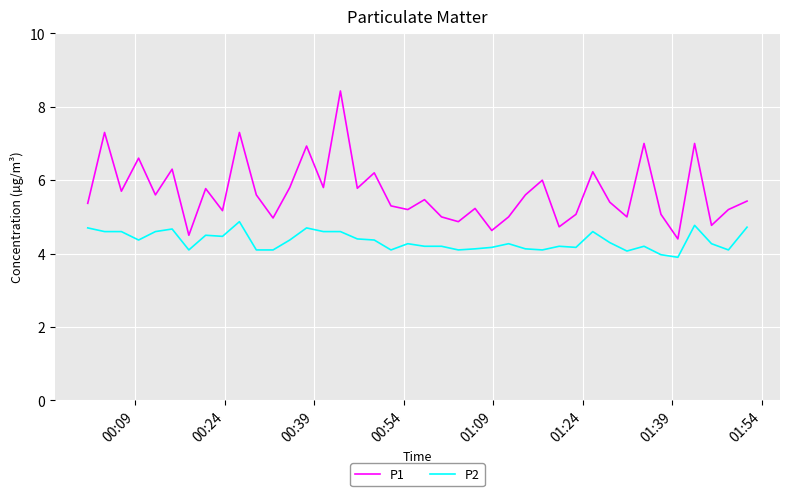

What are all the series names shown in the legend?

P1, P2